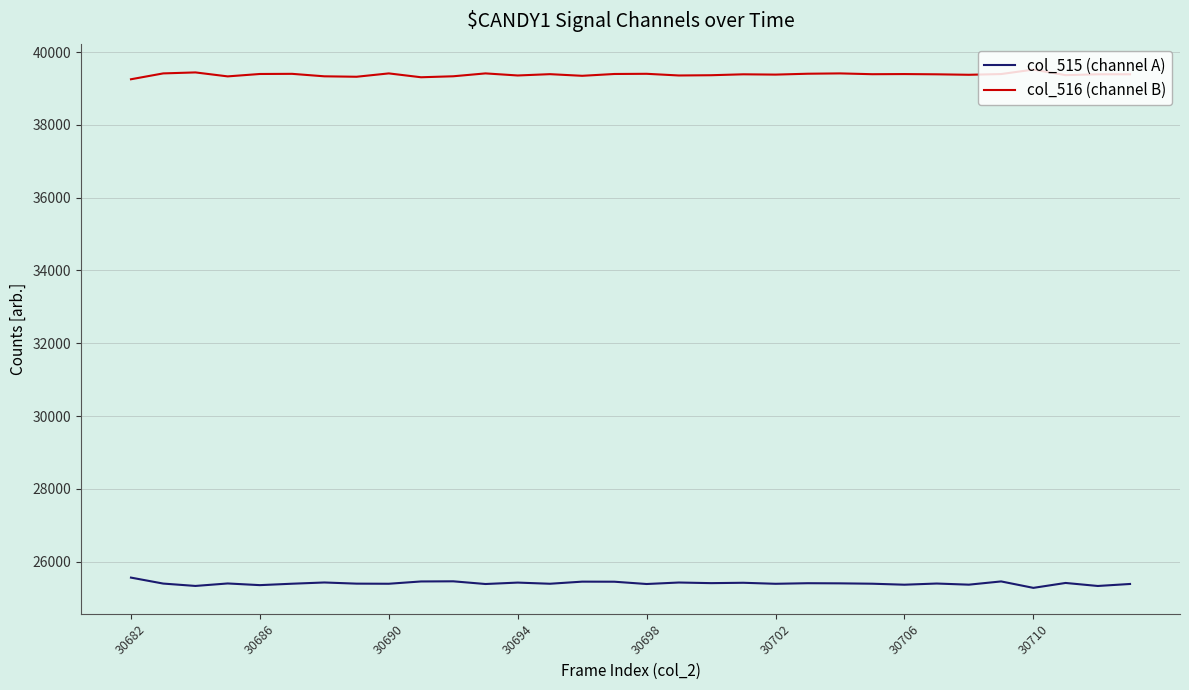

What is the maximum value for col_515 (channel A)?

25560